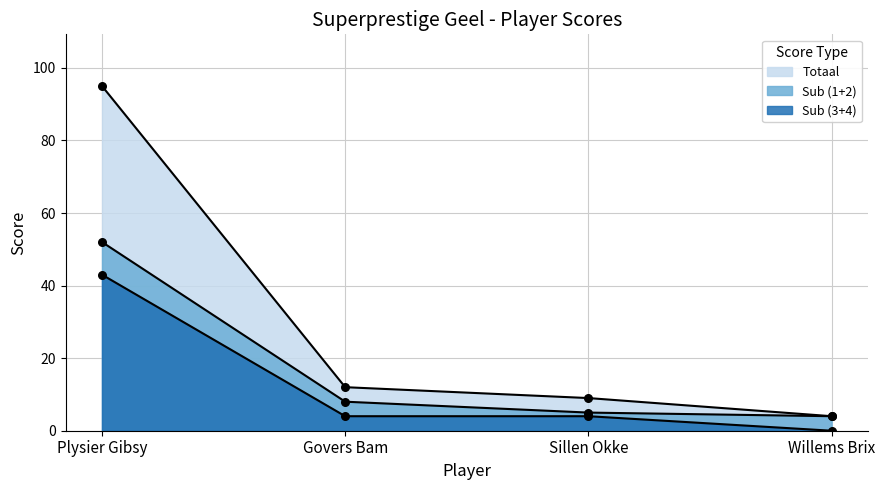

Which series has the largest Y range (max minus min)?

Totaal